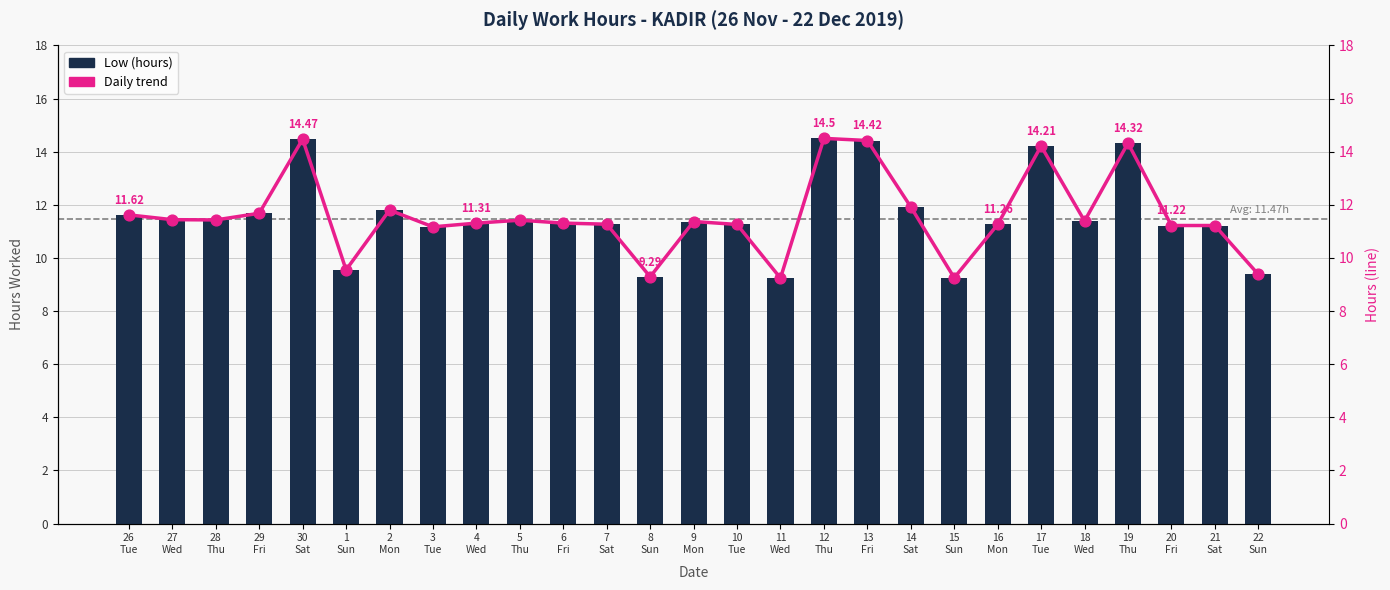

At which category is the sum across all series the highest?

12
Thu